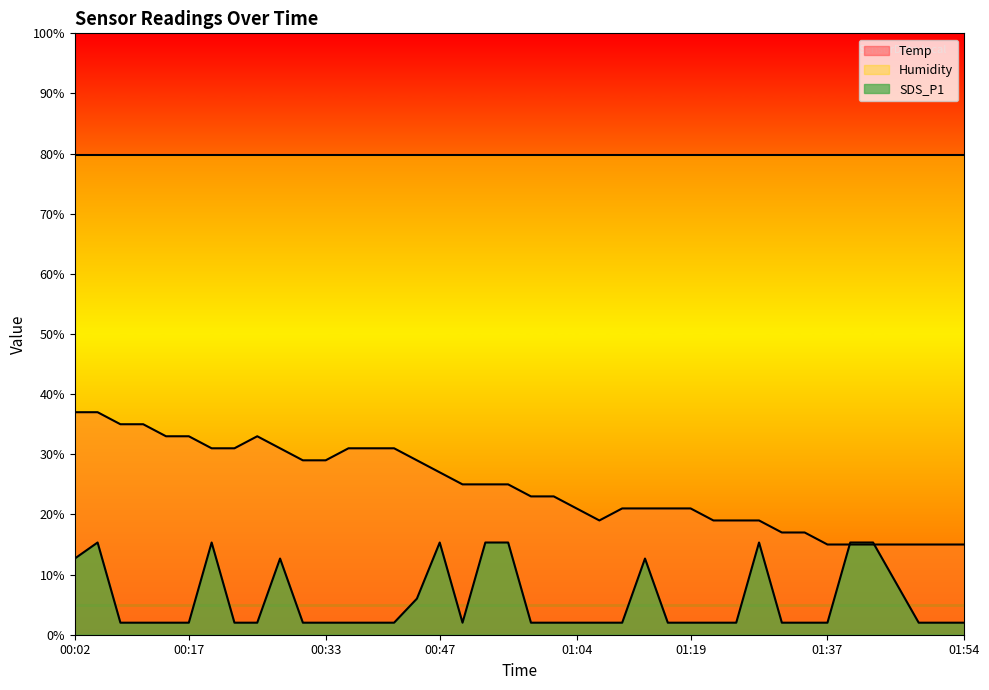

How many data points in SDS_P1 are above 2?

13